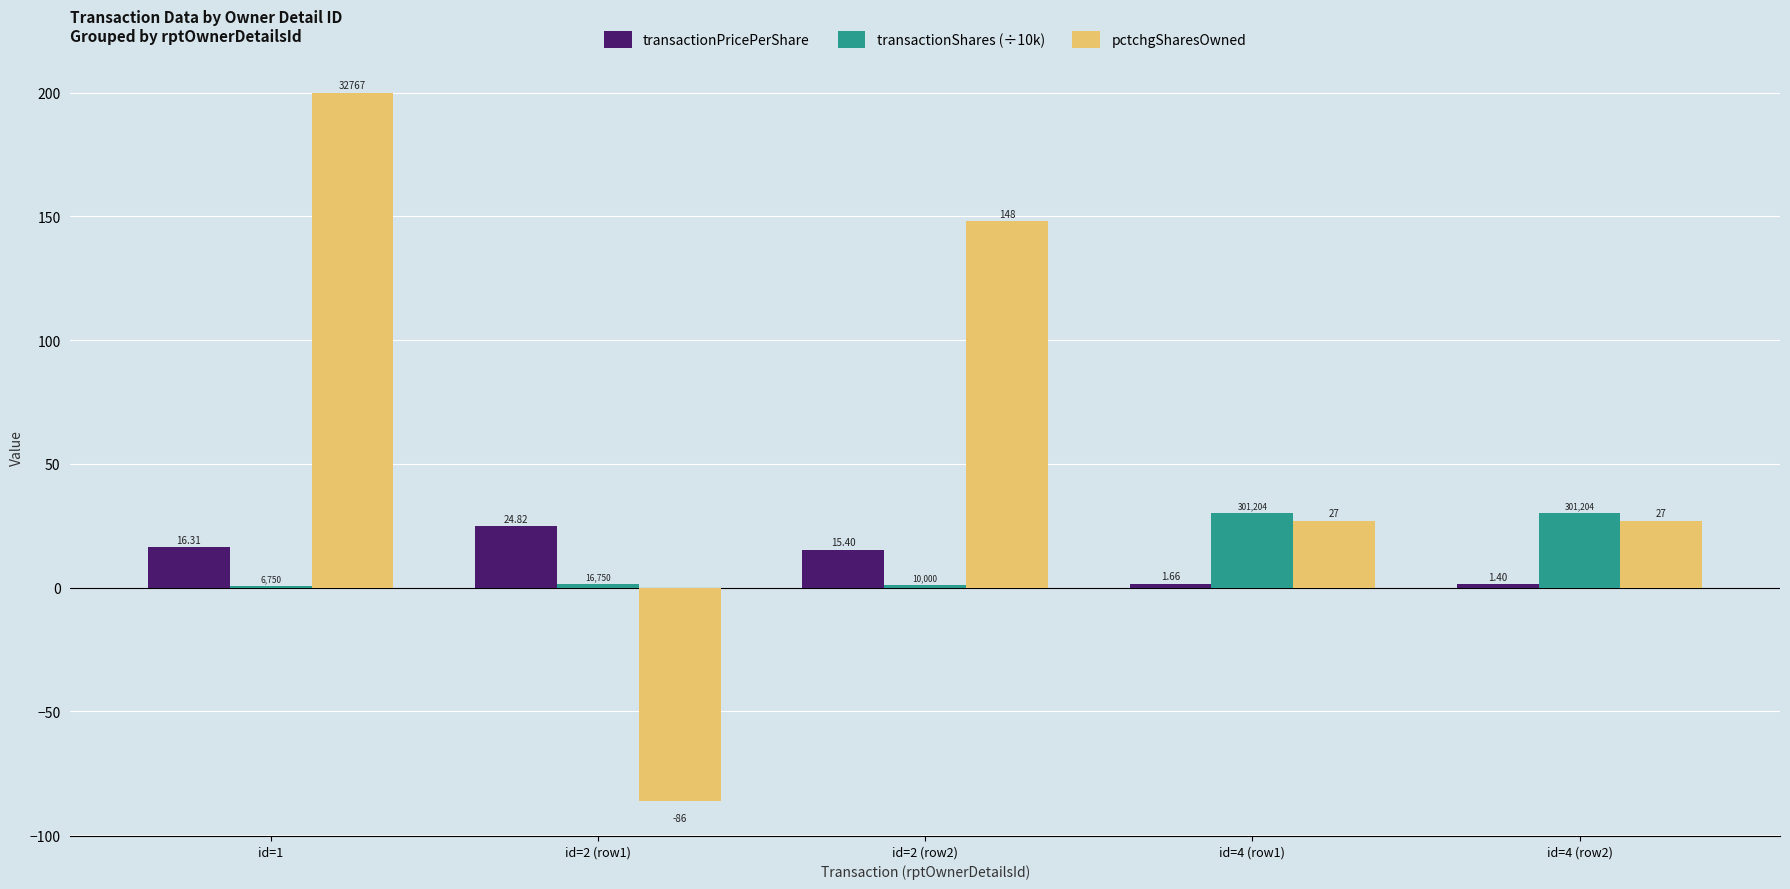

What is the sum of all pctchgSharesOwned values?

316.0